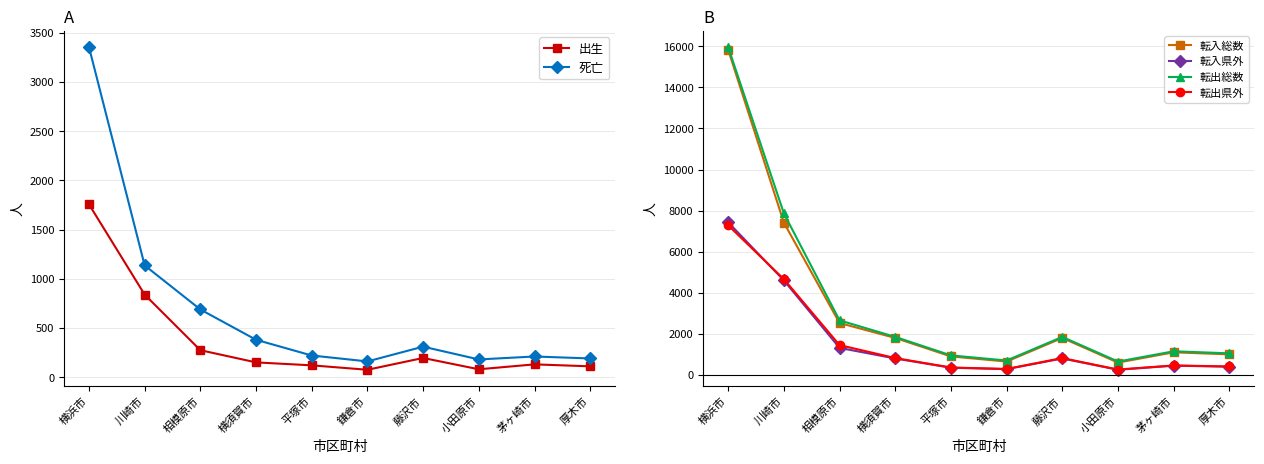

How many data points in 転入県外 are less than 800?

5